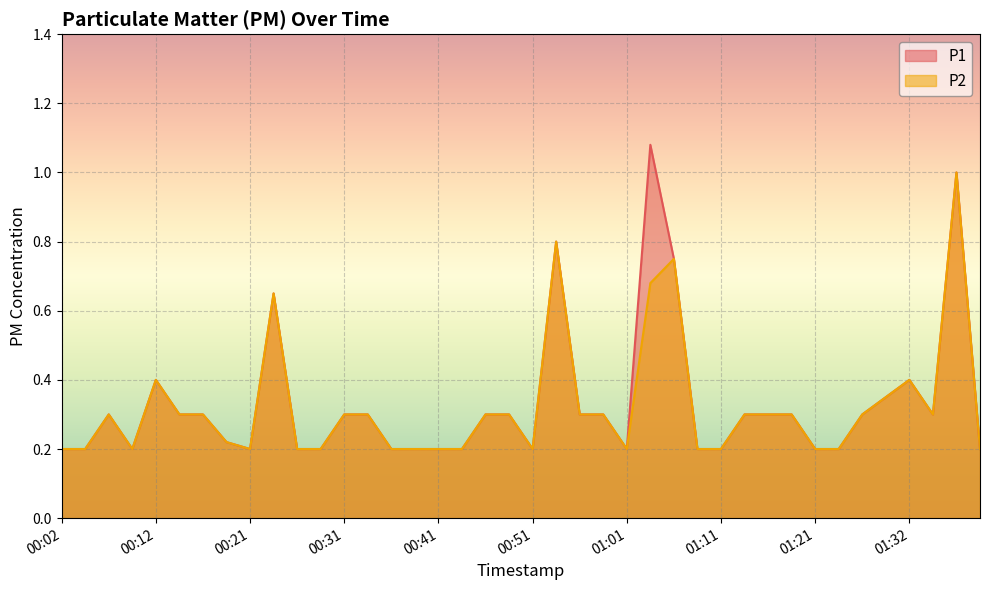

At which label is P1 closest to 0?

00:02